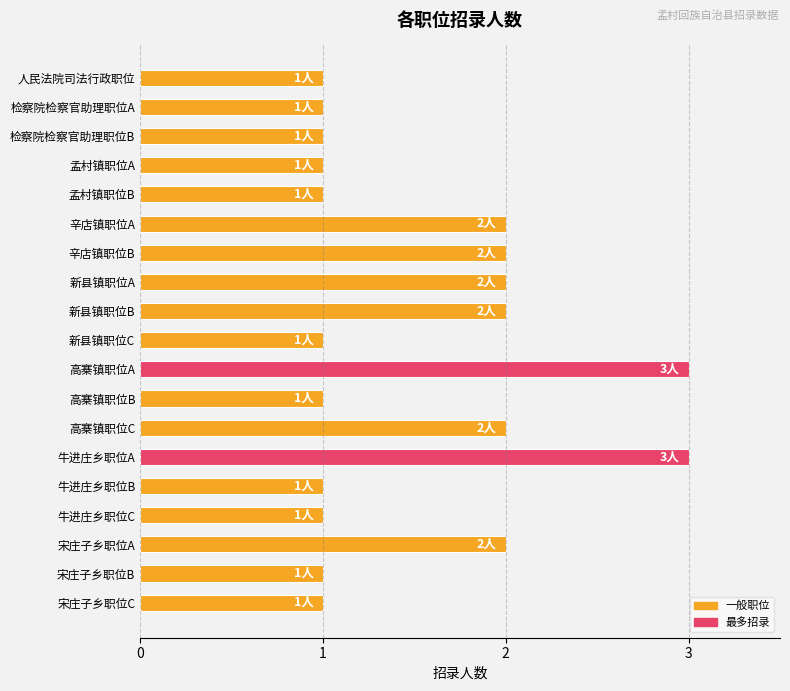

What is the maximum value shown in the chart?

3